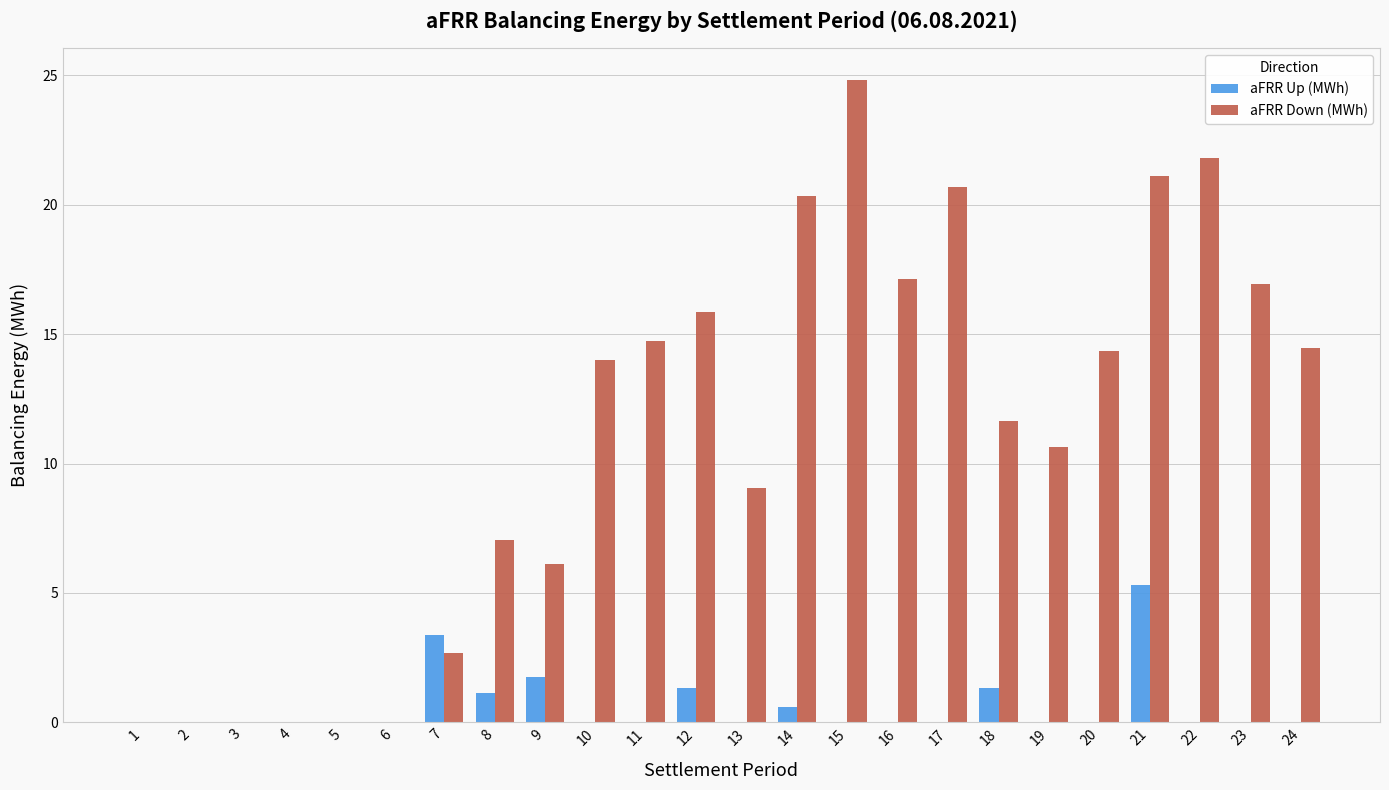

What is the total value across all series at 21?

26.4